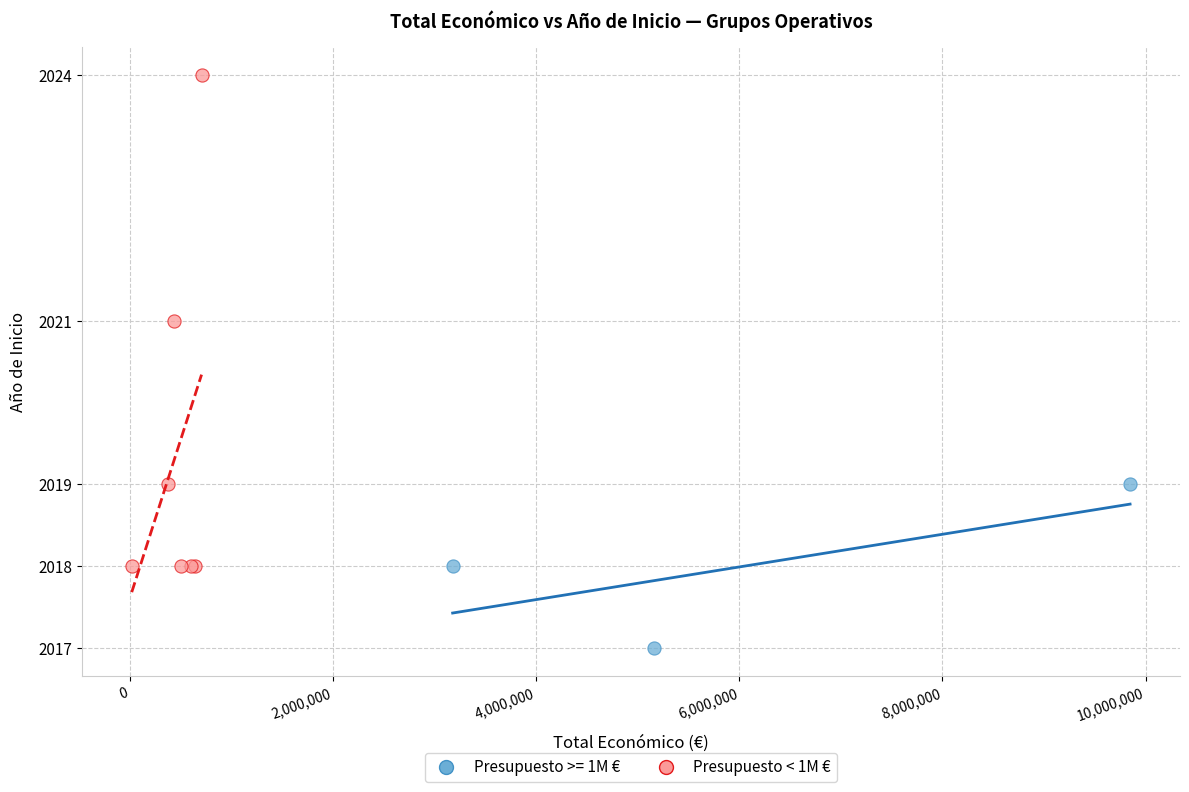

Which series reaches the minimum Y coordinate?

Presupuesto >= 1M €